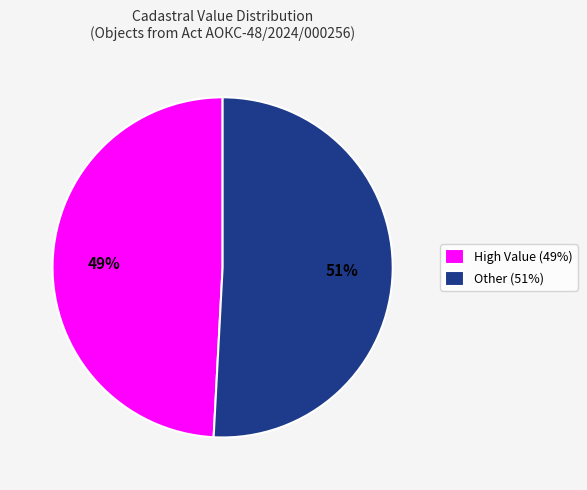

To the nearest percent, what is the combined percentage of Other (51%) and High Value (49%)?

100%